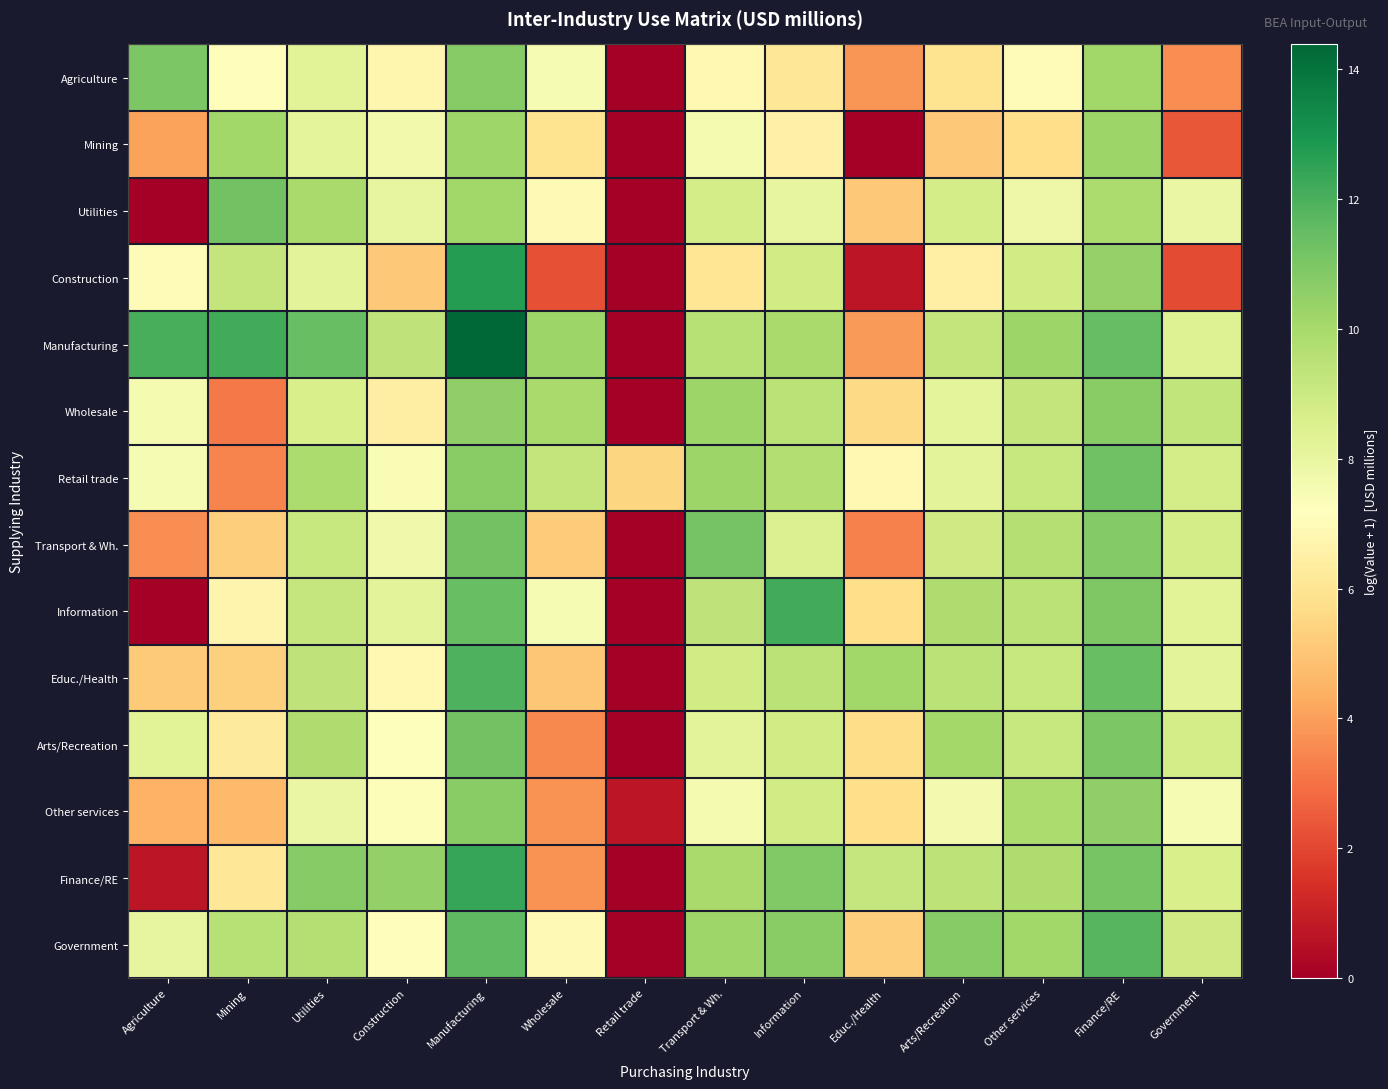

List the series in order of their peak value, lowest first.

Mining, Other services, Wholesale, Agriculture, Transport & Wh., Utilities, Arts/Recreation, Retail trade, Government, Educ./Health, Information, Finance/RE, Construction, Manufacturing